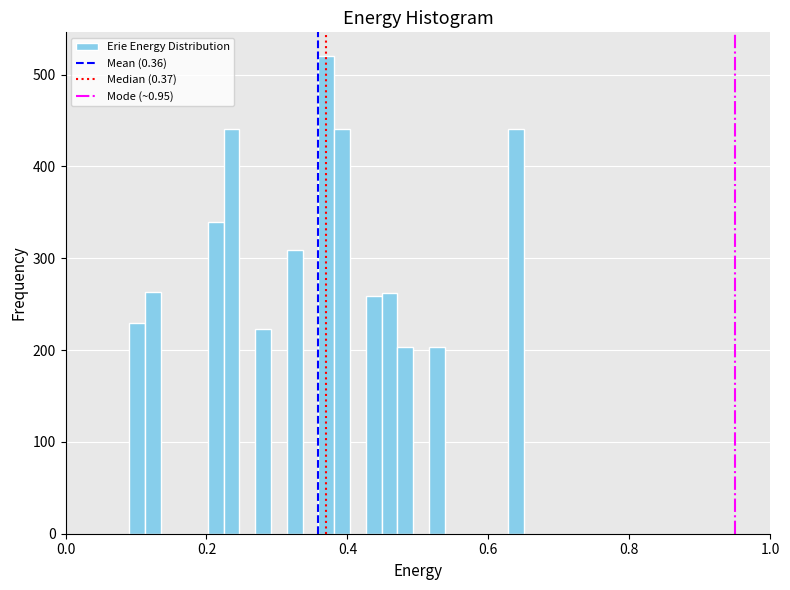

Around what value on the x-axis is the tallest bar? Give the approximate position of its centre, as read against the axis.

0.38